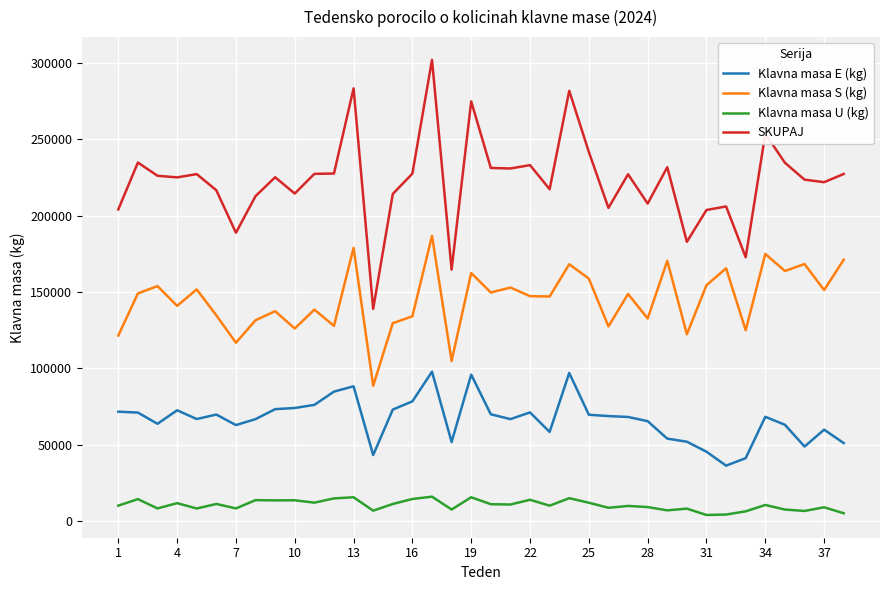

What is the average value of the Klavna masa E (kg) series?

66679